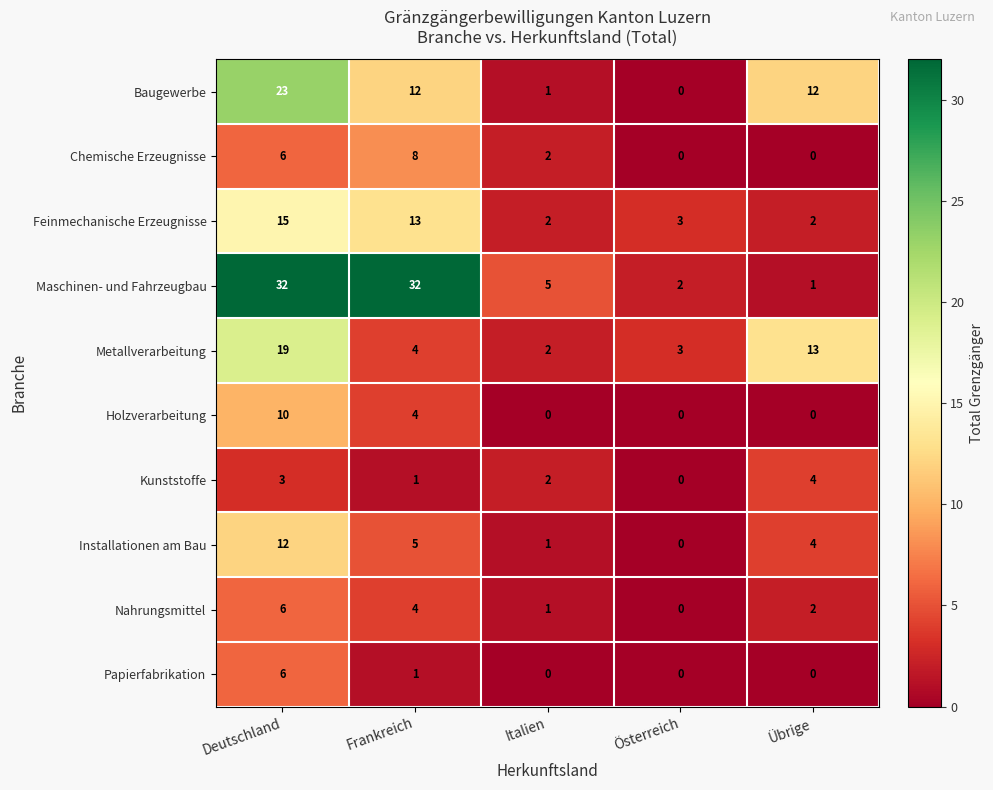

Which series has the widest spread of values?

Maschinen- und Fahrzeugbau